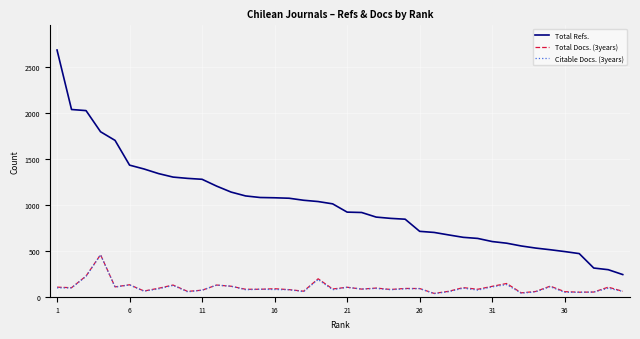

What are all the series names shown in the legend?

Total Refs., Total Docs. (3years), Citable Docs. (3years)